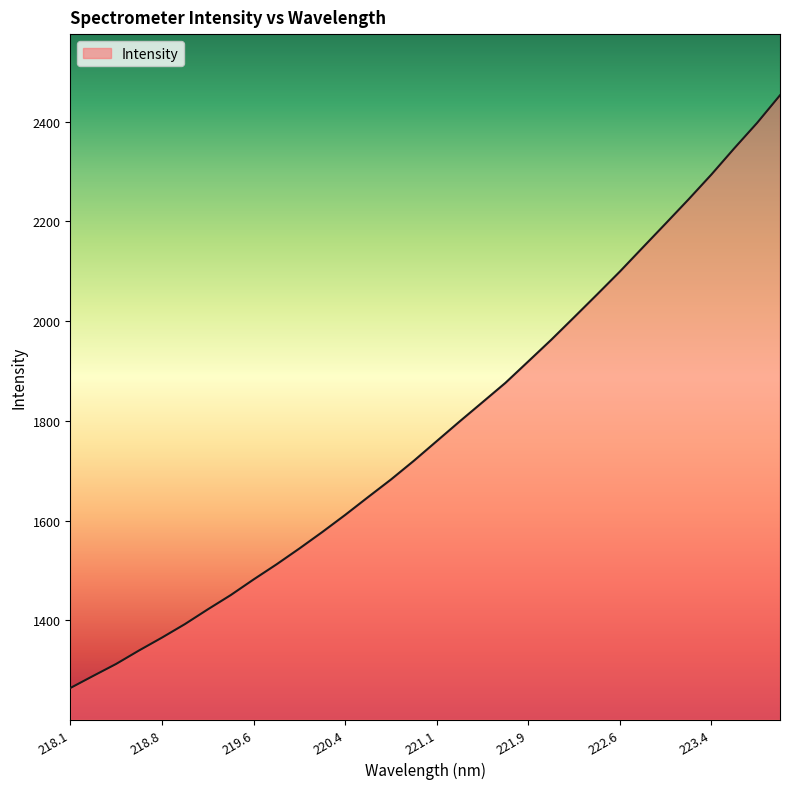

How many values are below 1759?

16